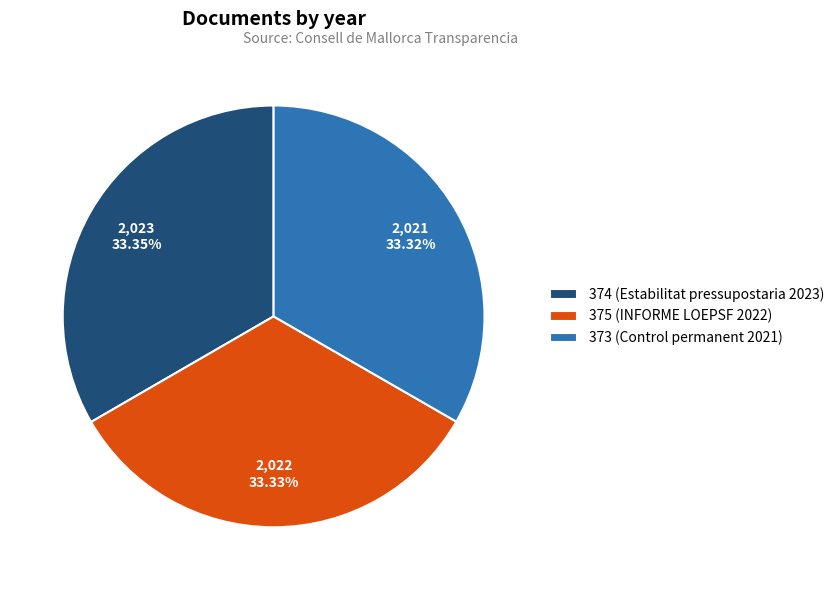

To the nearest percent, what portion does 375 (INFORME LOEPSF 2022) represent?

33%